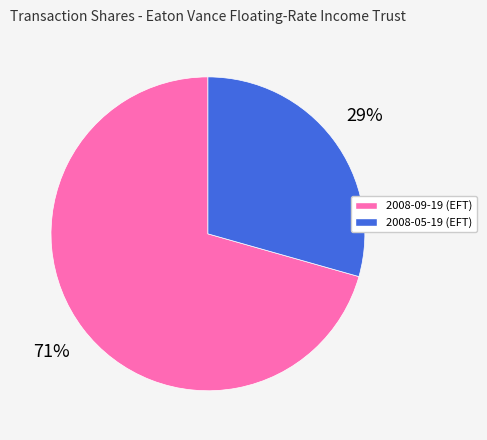

Combined, do 2008-05-19 (EFT) and 2008-09-19 (EFT) account for over 50%?

Yes